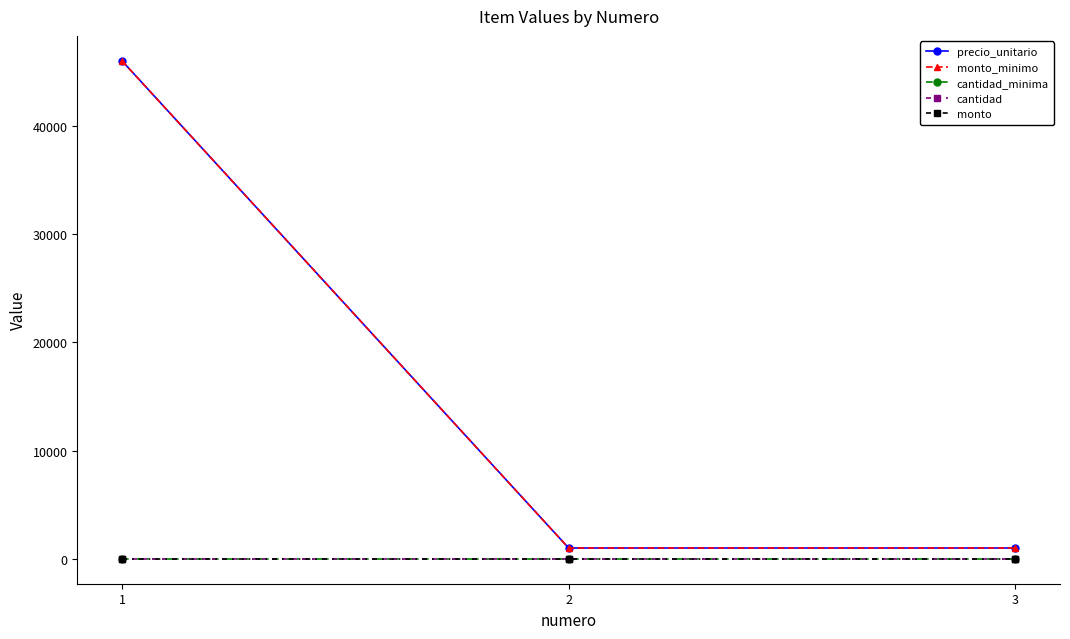

Which series has the largest range (max minus min)?

precio_unitario